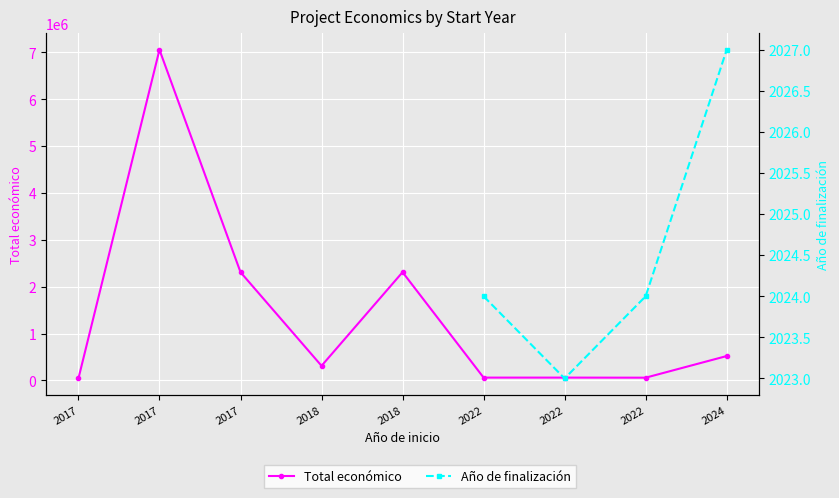

Is the value of Año de finalización at 2022 greater than the value of Total económico at 2017?

No